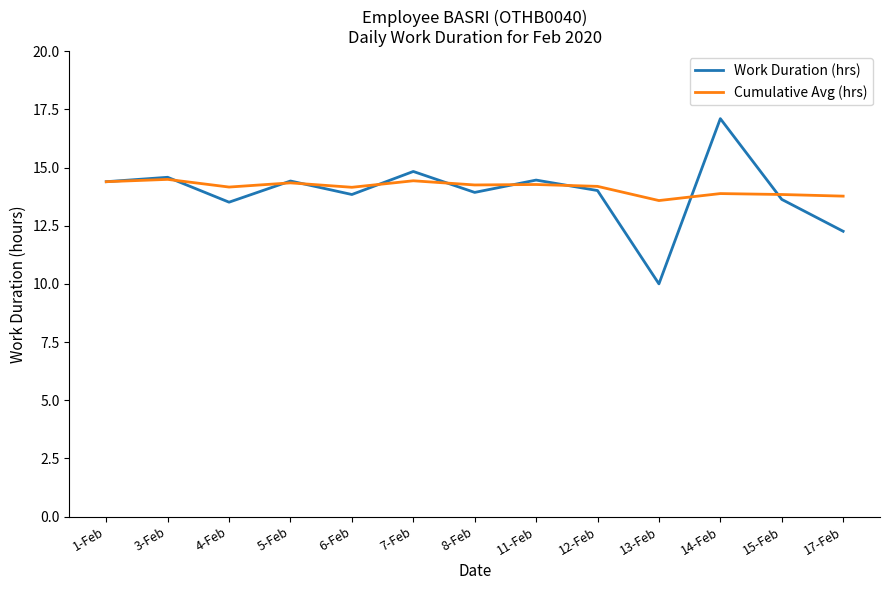

Is the value of Work Duration (hrs) at 12-Feb greater than the value of Cumulative Avg (hrs) at 1-Feb?

No